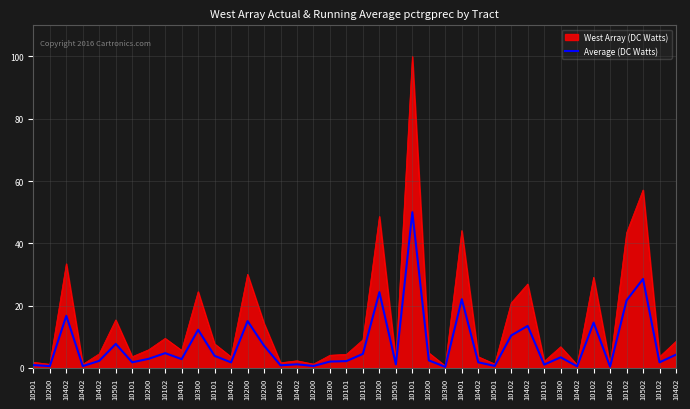

Which has a higher value, 10402 or 10102?

10102